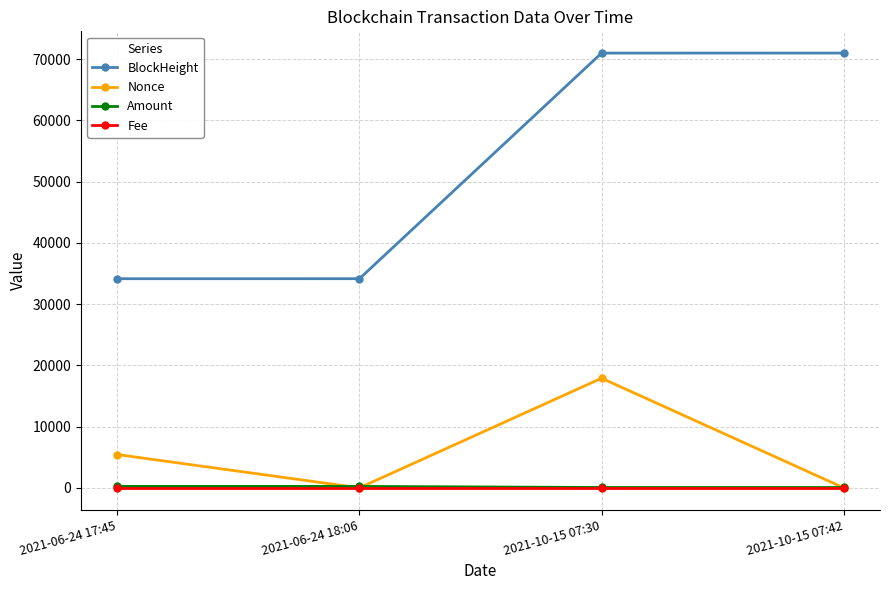

Where is Nonce nearest to the value 8950?

2021-06-24 17:45